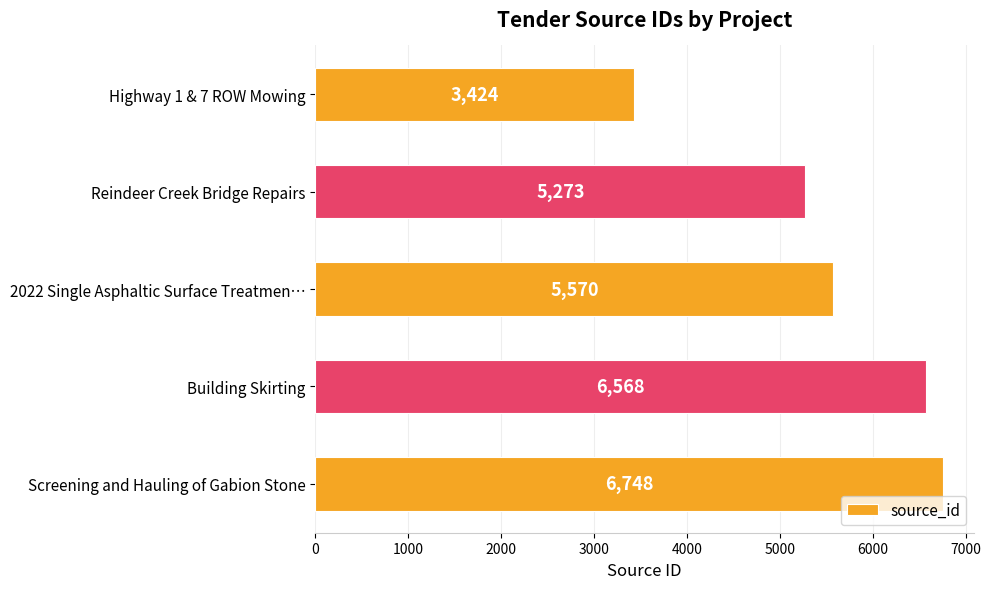

How many series are shown in this chart?

1